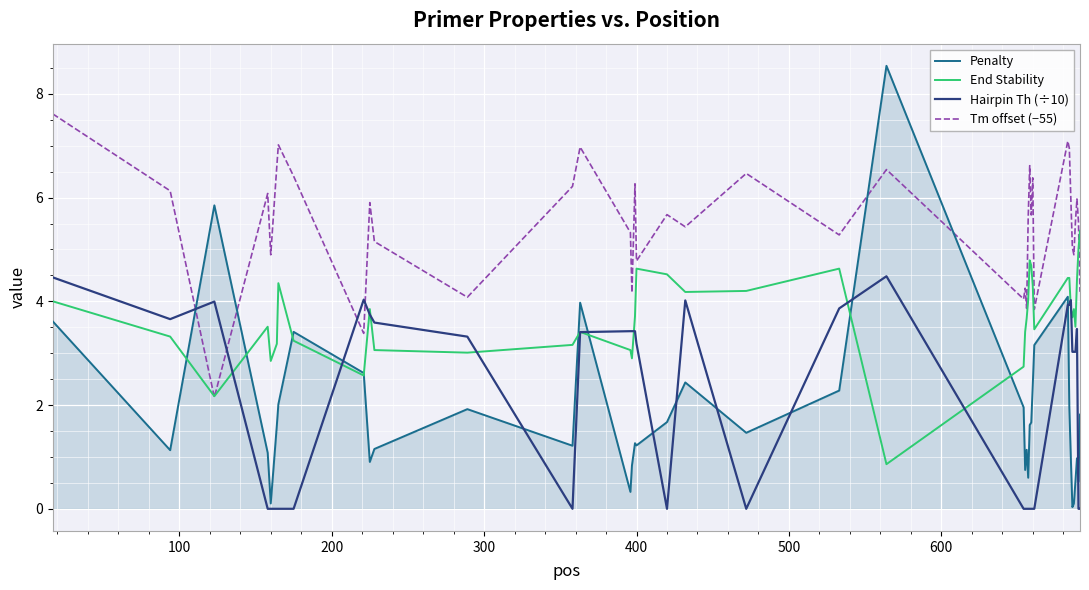

Which series has the largest total across all categories?

Tm offset (−55)